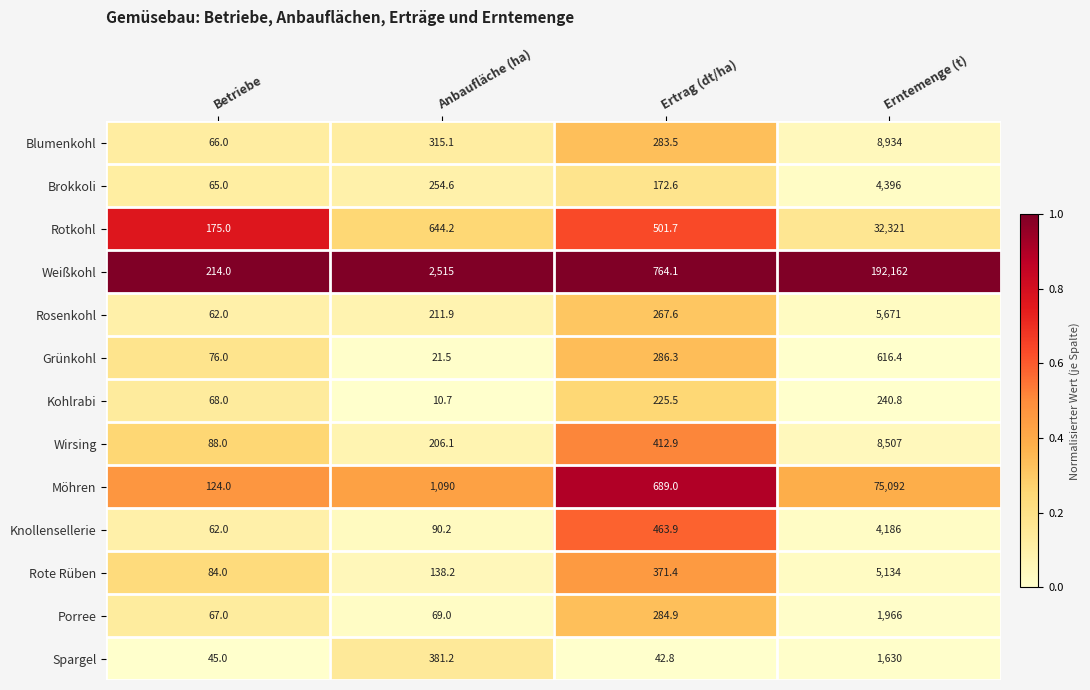

Is it true that Wirsing equals 13738.8 at Erntemenge (t)?

False